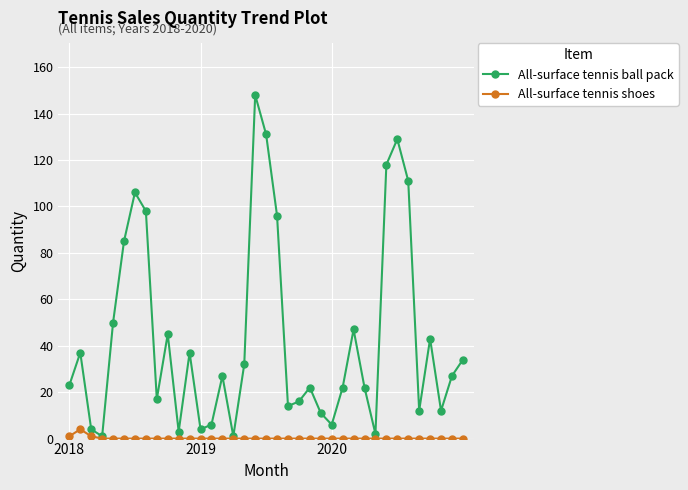

List the series in order of their overall mean, lowest first.

All-surface tennis shoes, All-surface tennis ball pack